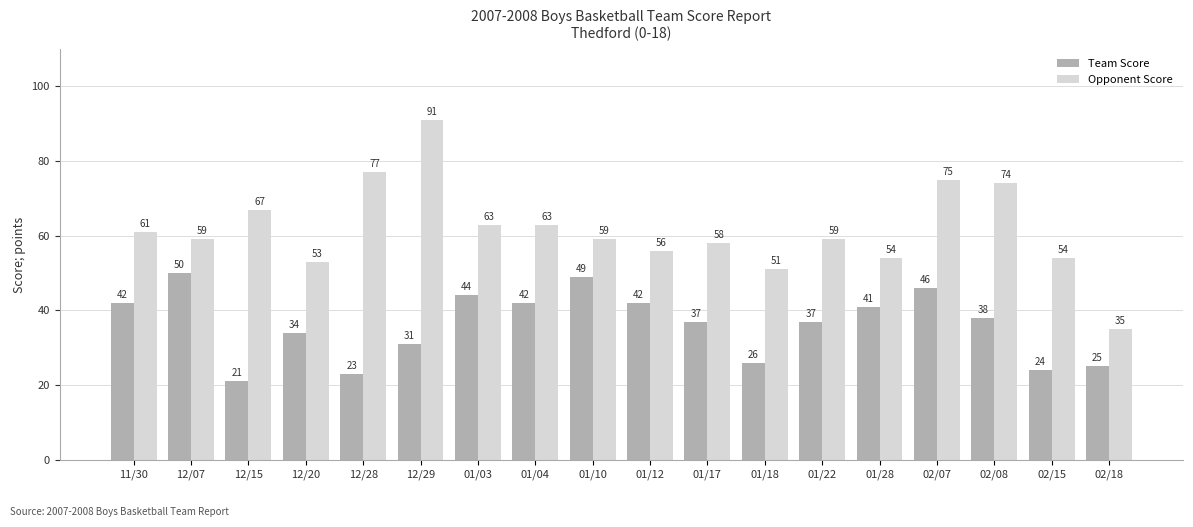

What is the average value of the Opponent Score series?

62